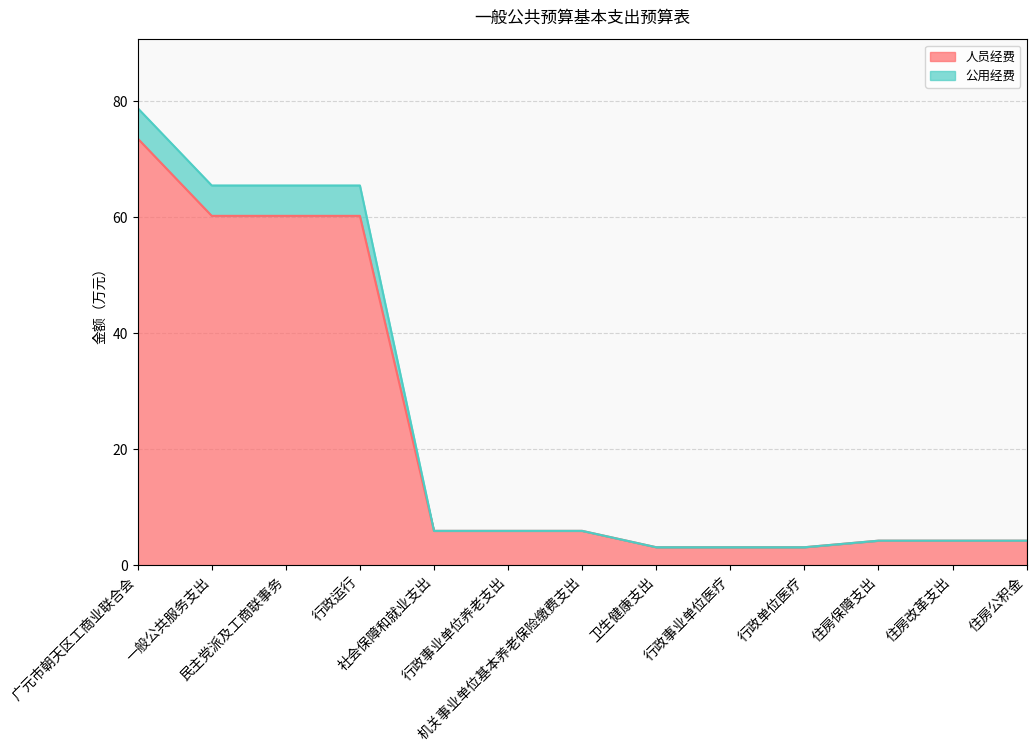

Does the chart have visible grid lines?

Yes